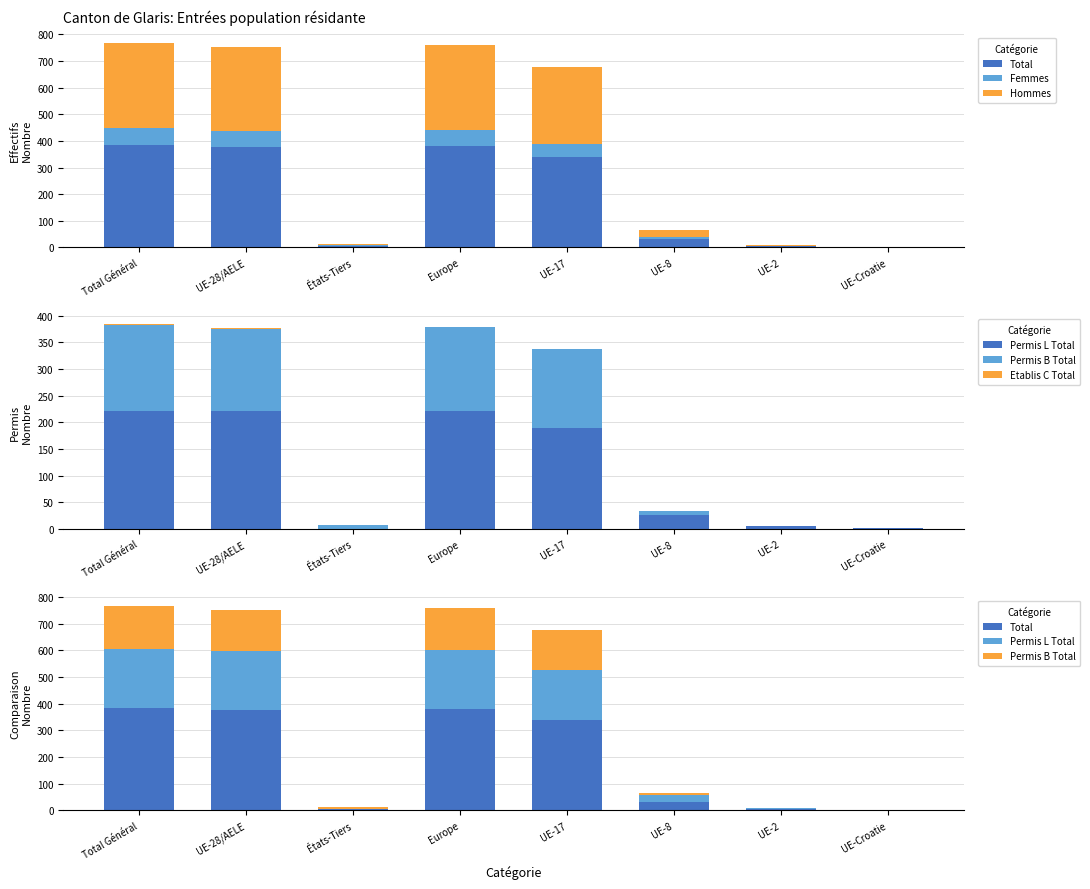

What position from the right is UE-28/AELE?

7